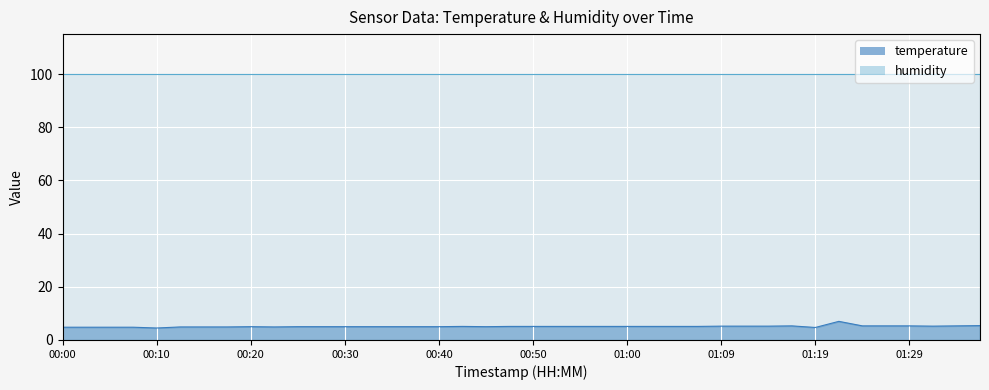

Which category has the lowest value across all series?

00:10